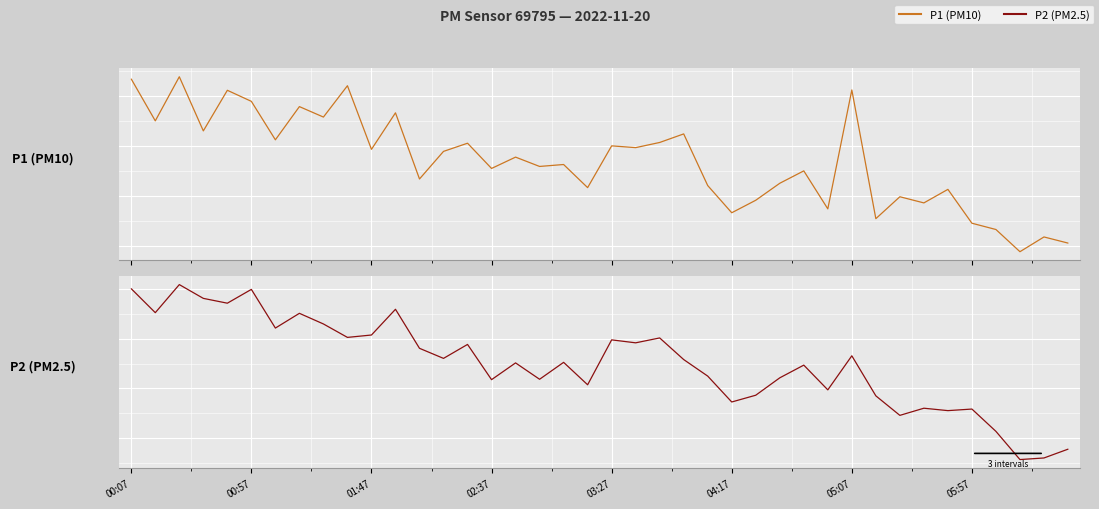

True or false: P2 (PM2.5) and P1 (PM10) intersect in this chart.

False